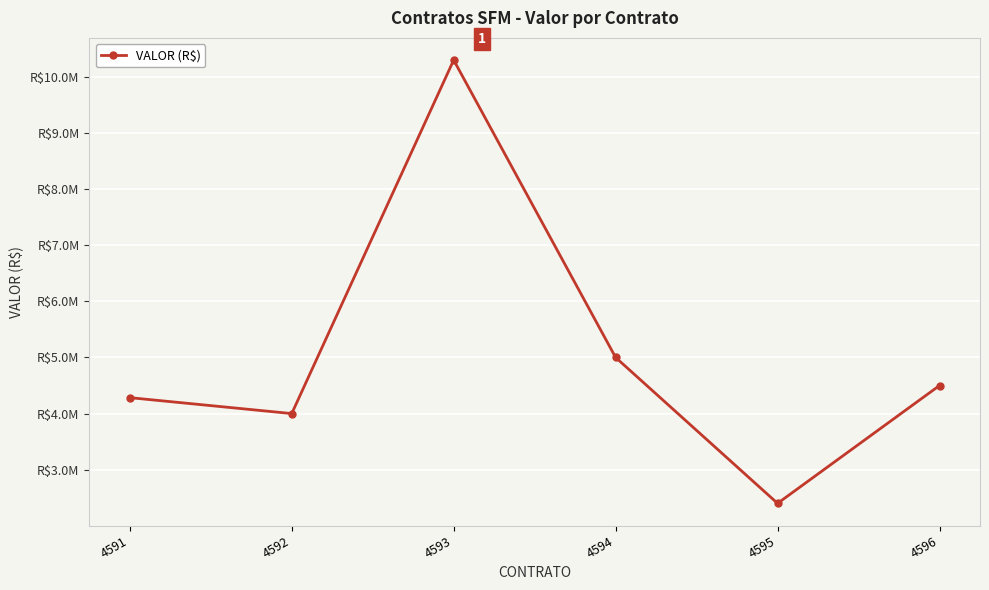

What is the difference between the maximum and second lowest values?

6300000.0